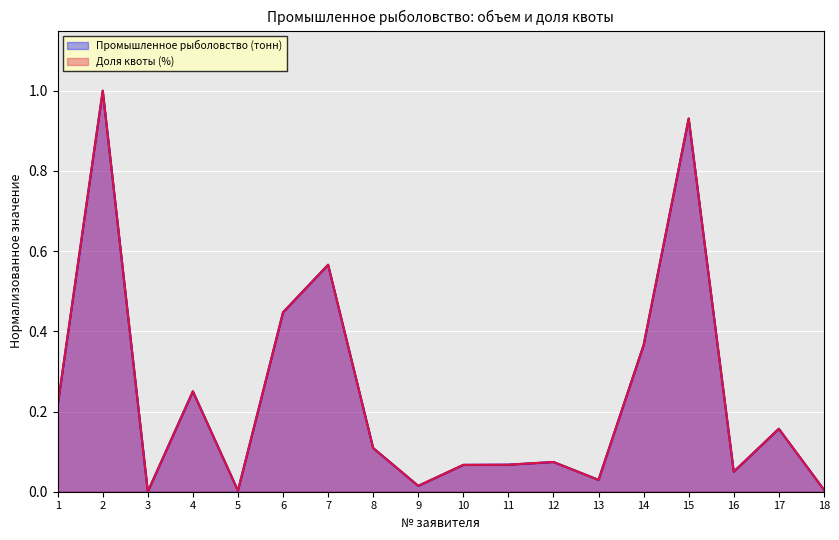

In Промышленное рыболовство (тонн), how many points are lower than both neighbors (excluding endpoints)?

5